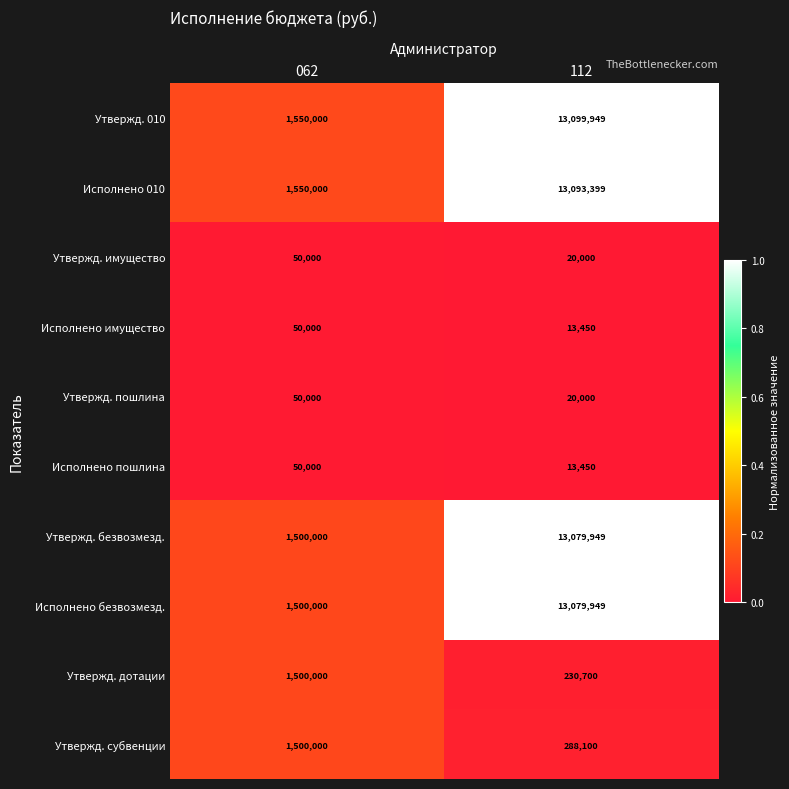

Reading left to right, extract all data points from this chart.

Утвержд. 010: 1550000	13099949
Исполнено 010: 1550000	13093399
Утвержд. имущество: 50000	20000
Исполнено имущество: 50000	13450
Утвержд. пошлина: 50000	20000
Исполнено пошлина: 50000	13450
Утвержд. безвозмезд.: 1500000	13079949
Исполнено безвозмезд.: 1500000	13079949
Утвержд. дотации: 1500000	230700
Утвержд. субвенции: 1500000	288100